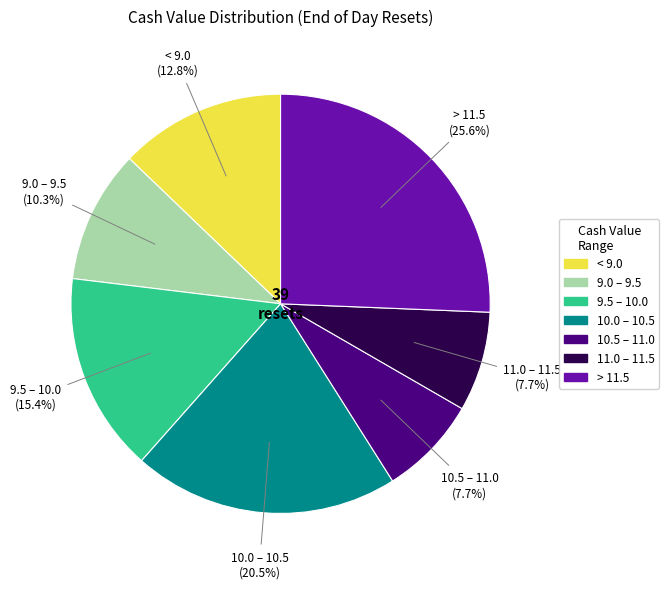

Is there any slice that represents more than half of the pie?

No